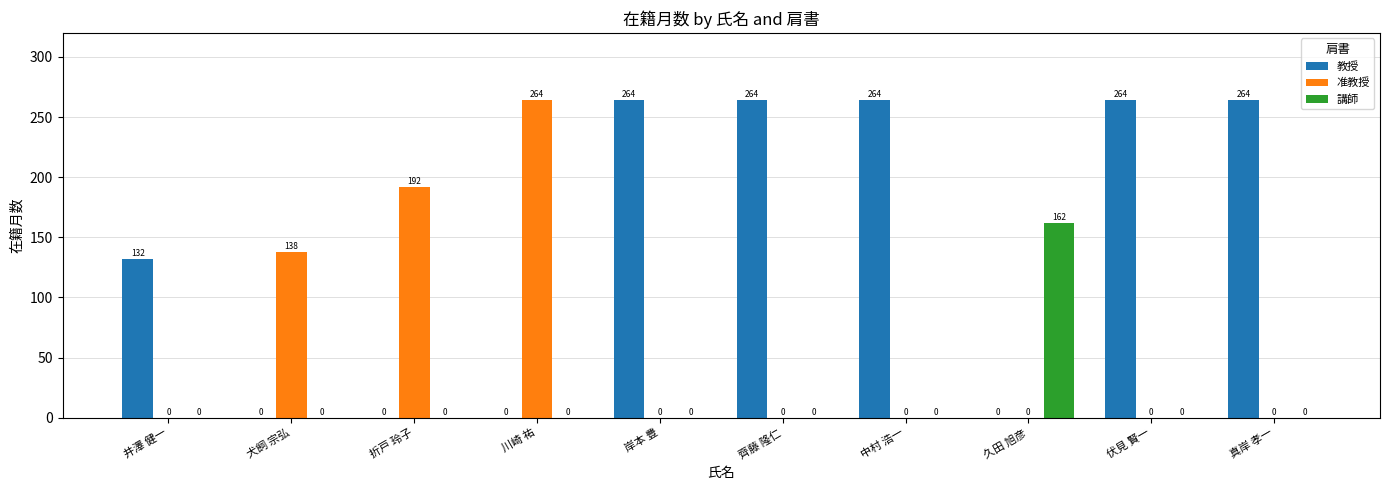

At which label is 教授 closest to 132?

井澤 健一